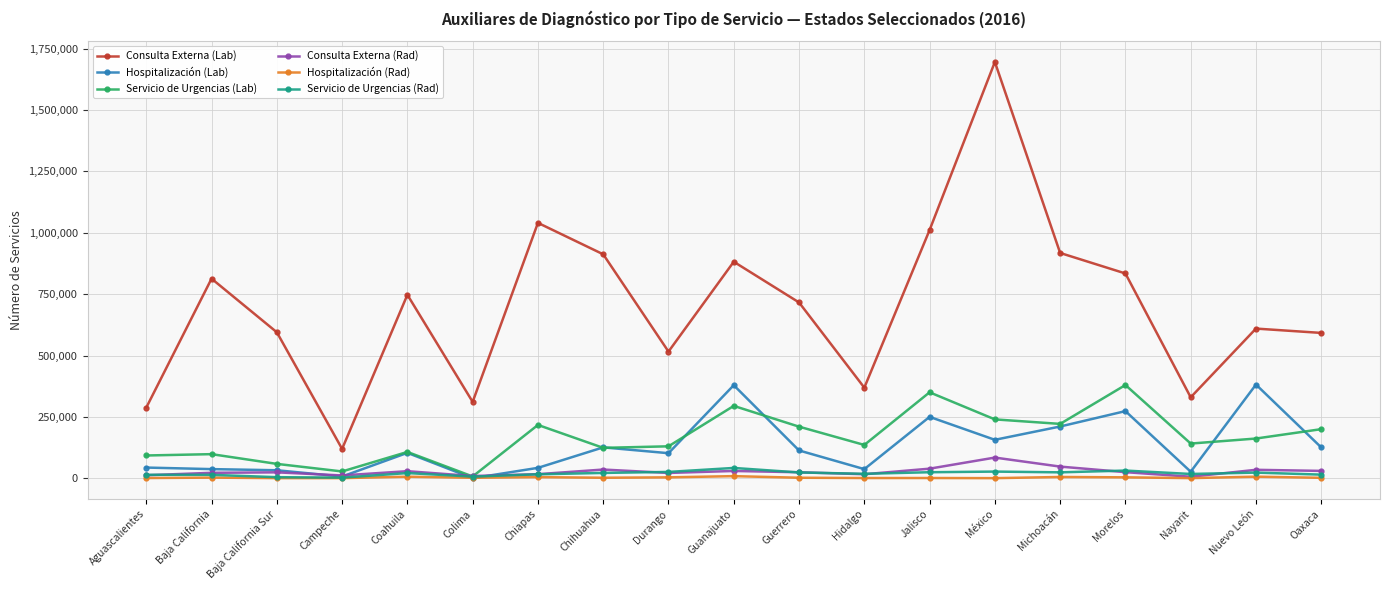

What is the maximum value shown in the chart?

1696125